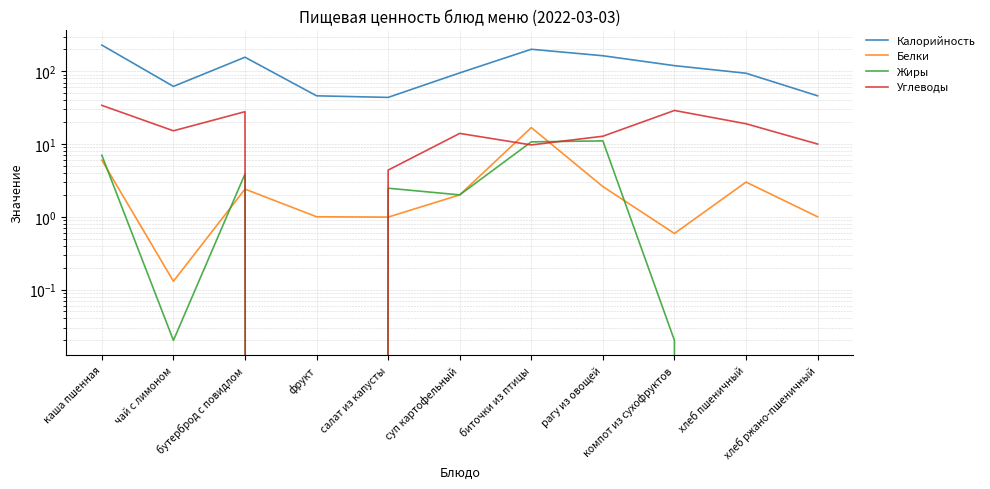

True or false: Жиры and Калорийность cross at least once.

False